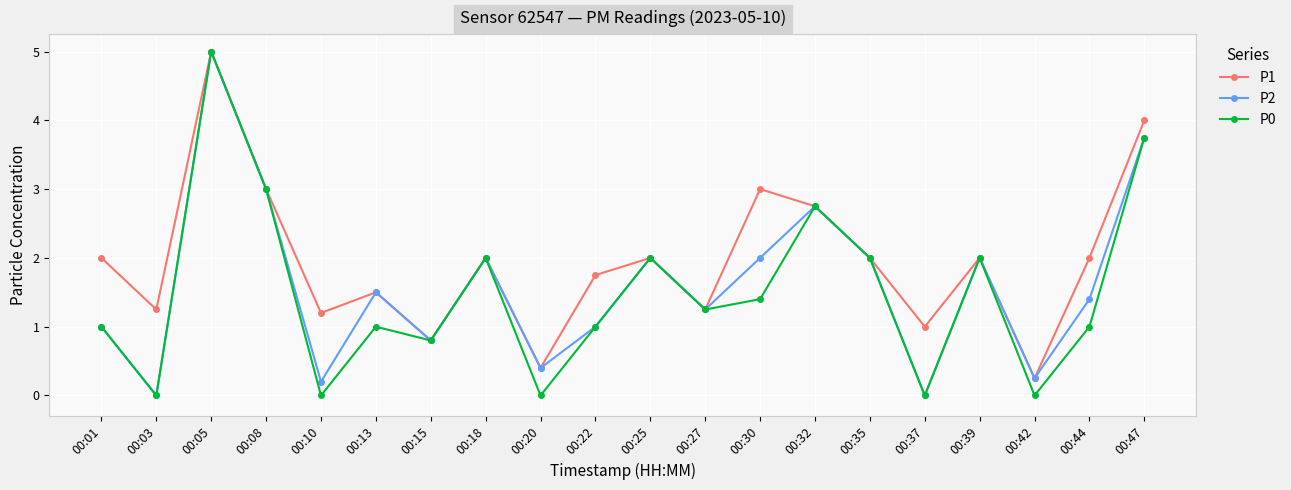

Rank the series at 00:30 from lowest to highest value.

P0, P2, P1